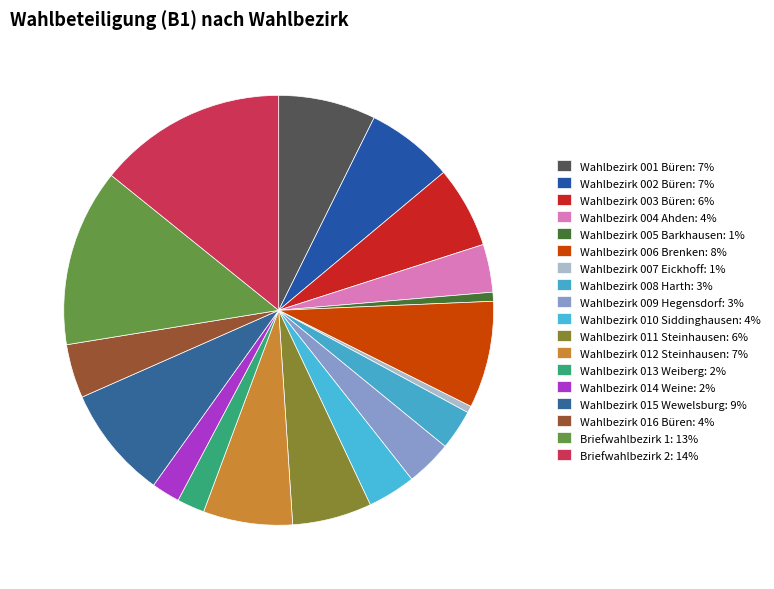

Count the number of slices in the pie.

18